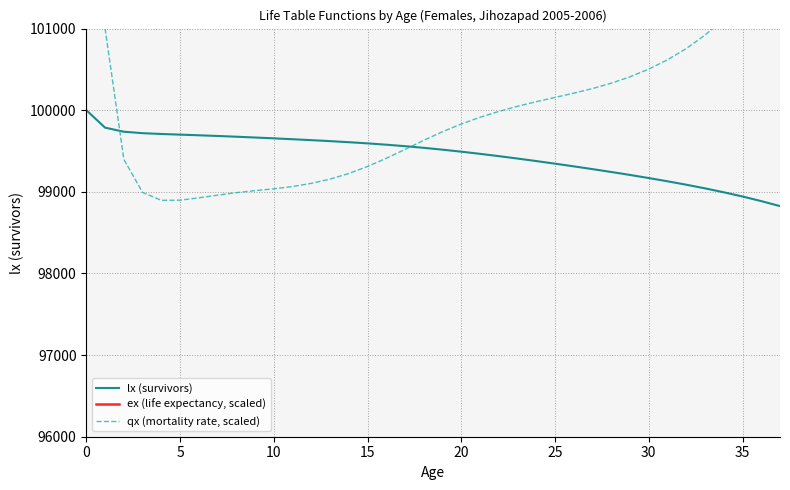

True or false: lx (survivors) and ex (life expectancy, scaled) intersect in this chart.

False